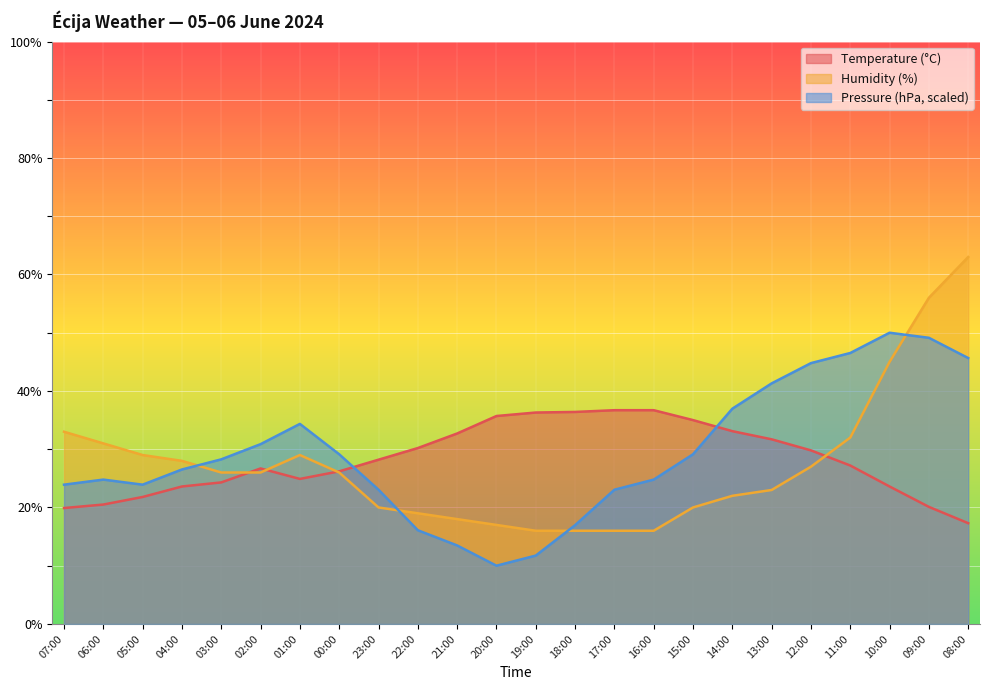

Rank the series at 15:00 from highest to lowest value.

Temperature (°C), Pressure (hPa, scaled), Humidity (%)